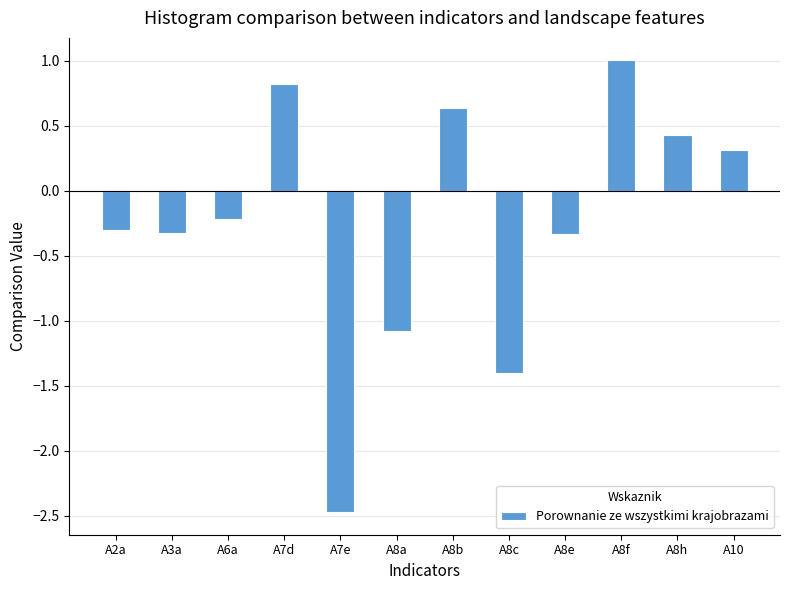

Approximately how many times larger is the value at A10 compared to A8f?

0.3